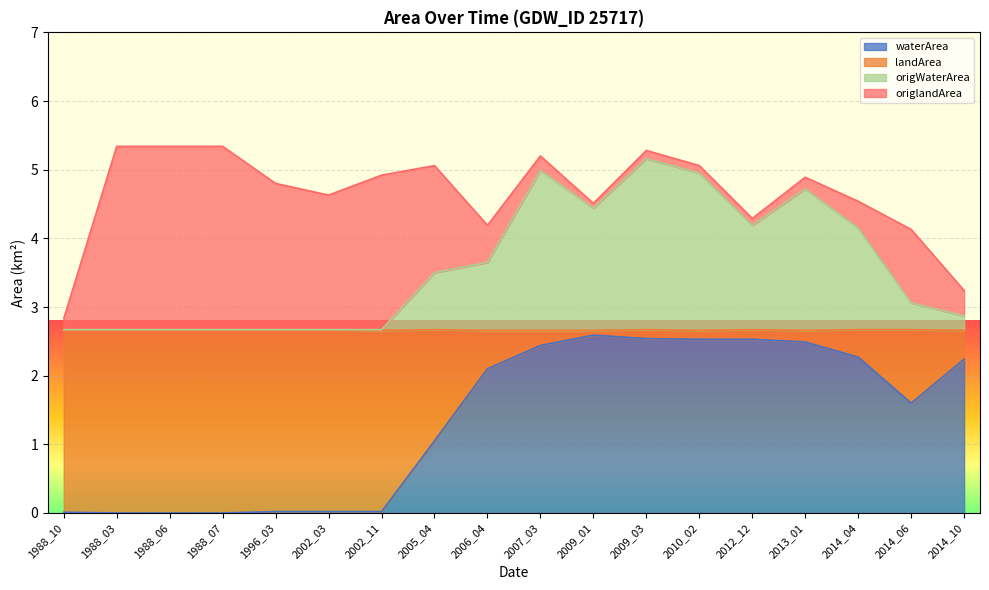

What is the highest value of the waterArea series?

2.6